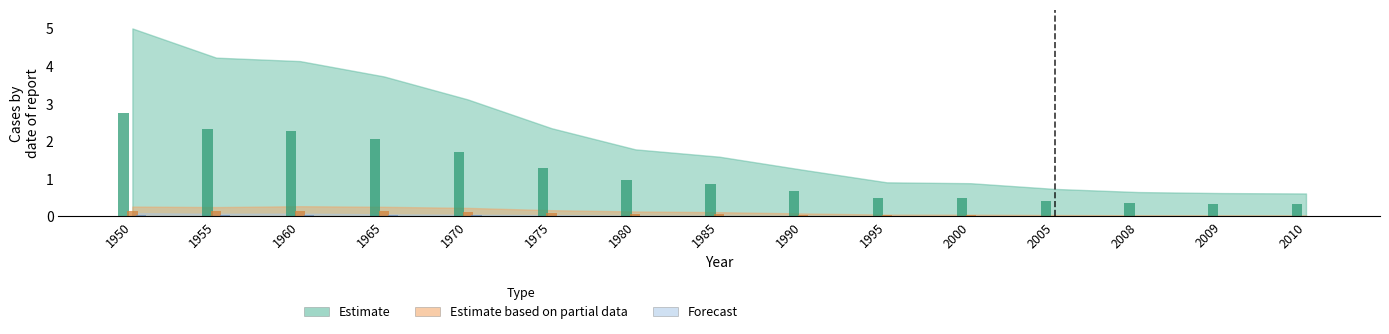

At how many categories does at least one series exceed 2?

4